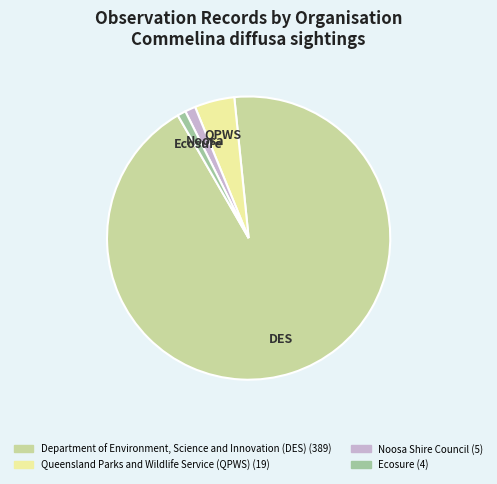

Which category accounts for the majority?

Department of Environment, Science and Innovation (DES)